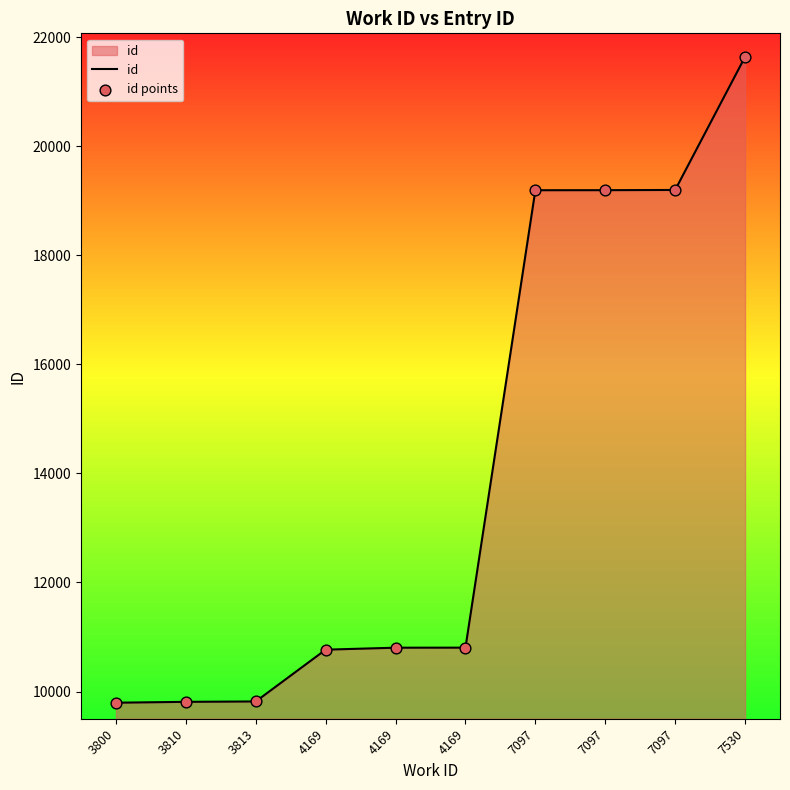

Does the chart have visible grid lines?

No